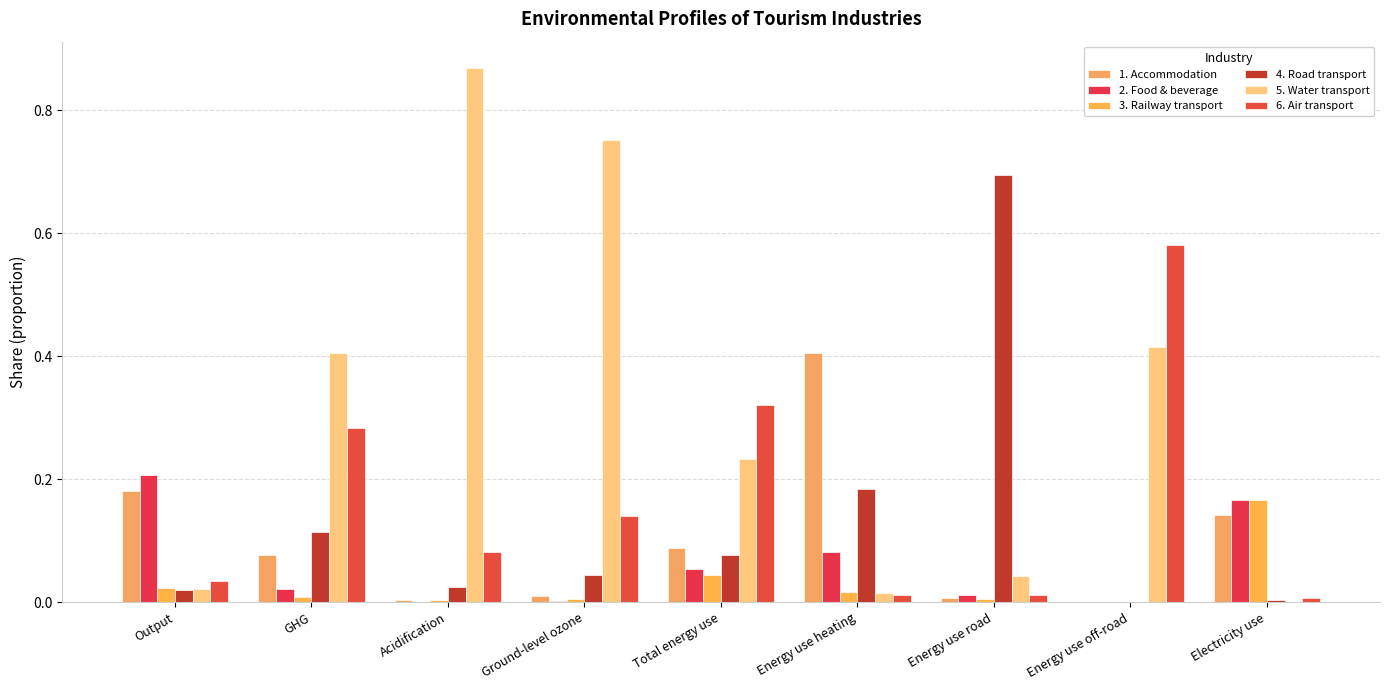

Are the bars horizontal?

No